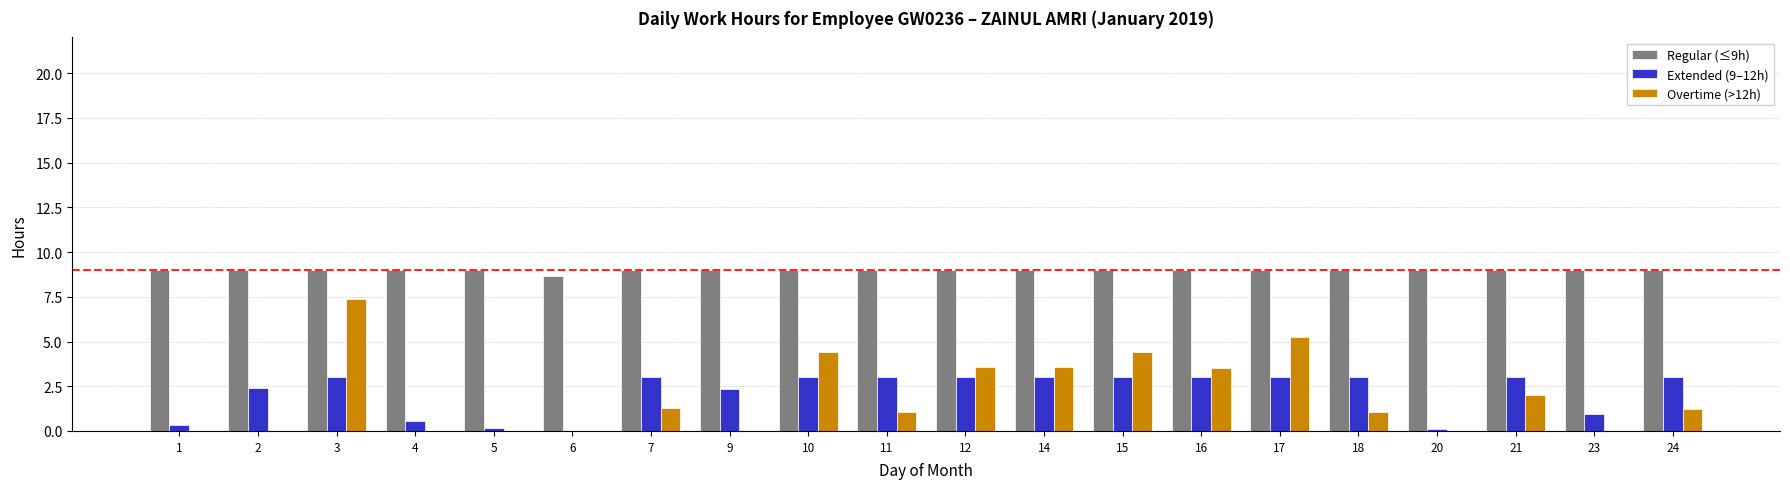

The value of Extended (9–12h) at 2 is 0.7. True or false?

False